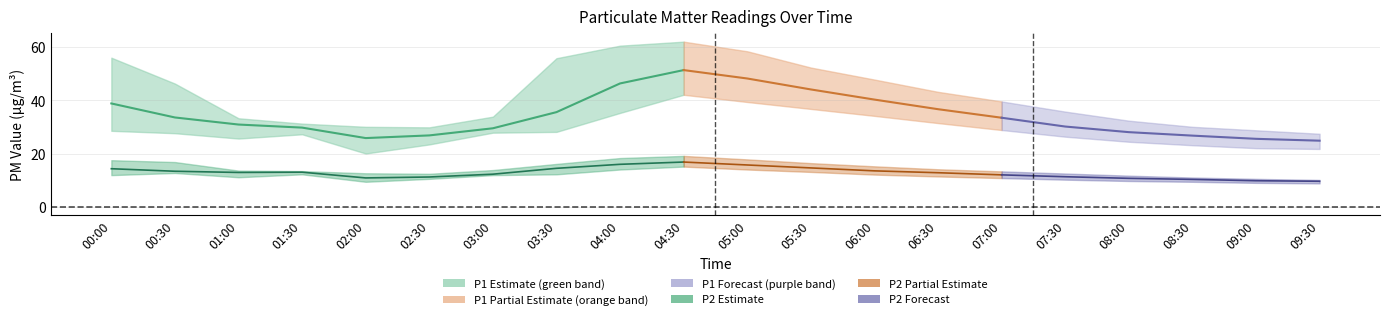

True or false: P2_mid has more than 2 points higher than both neighbors.

False